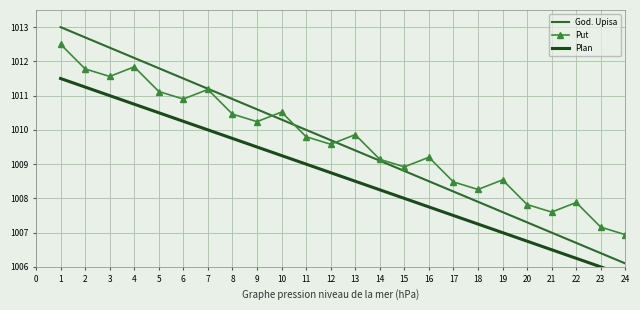

True or false: Plan and Put intersect in this chart.

False